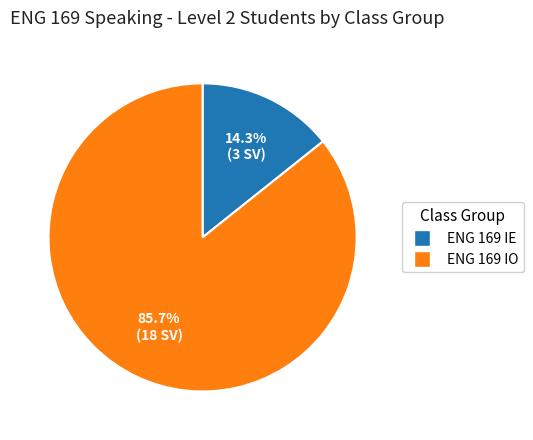

The ENG 169 IO slice represents 86% of the pie. True or false?

True